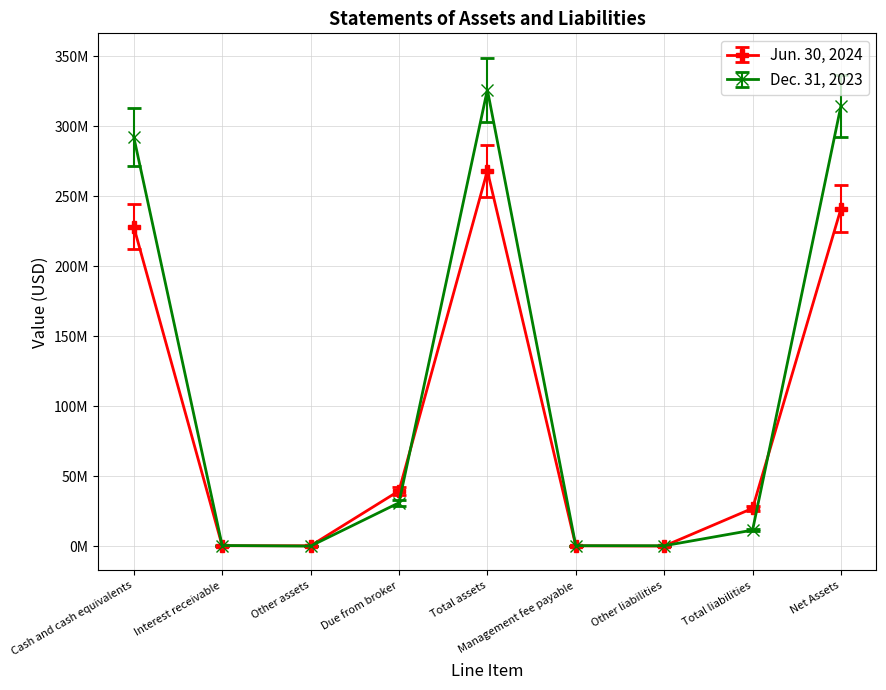

Is this an area chart (filled region under the line)?

No